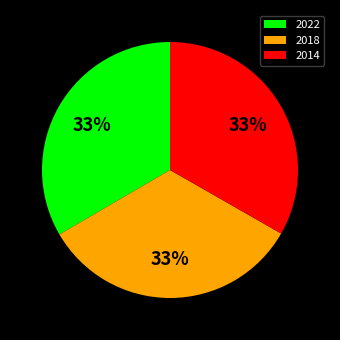

Do 2022 and 2018 together represent more than half of the pie?

Yes